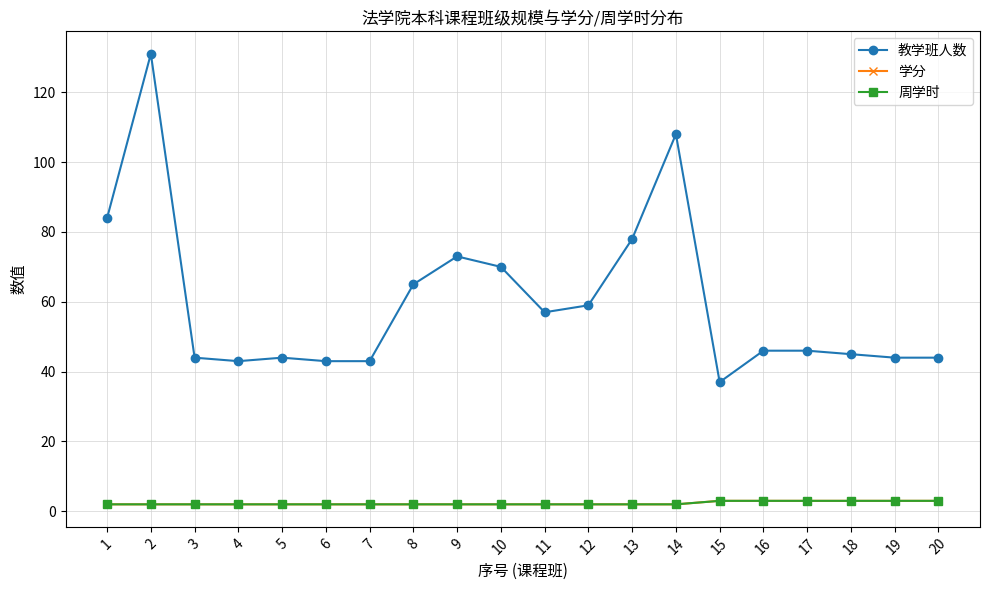

How many 学分 values are between 2 and 3?

20